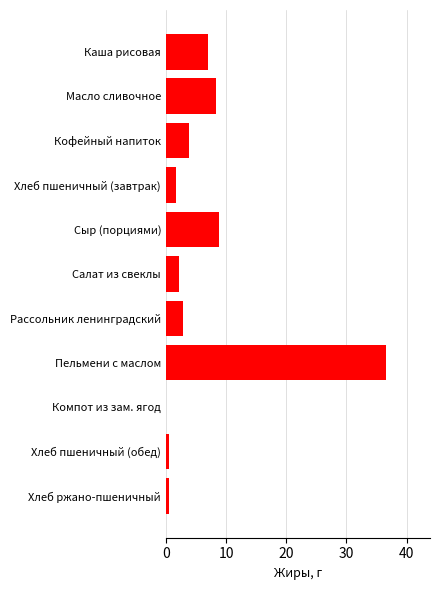

What is the sum of the values at Каша рисовая and Кофейный напиток?

10.8